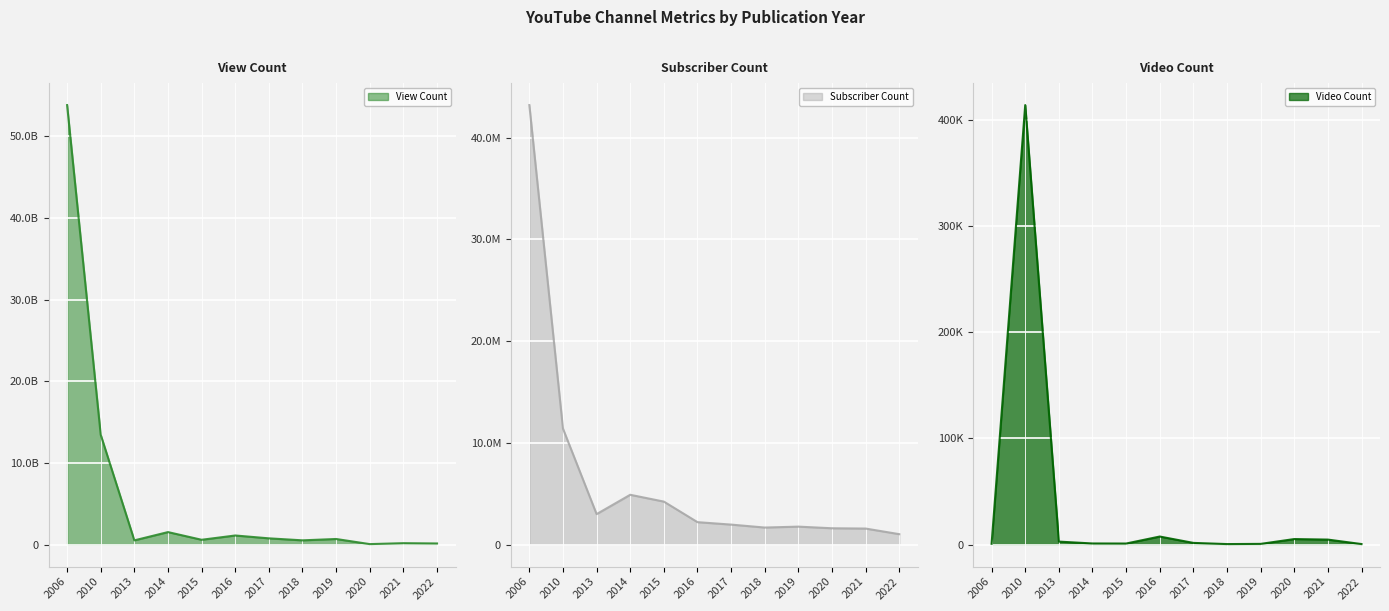

The View Count series shows 526837591 at 2018. True or false?

True